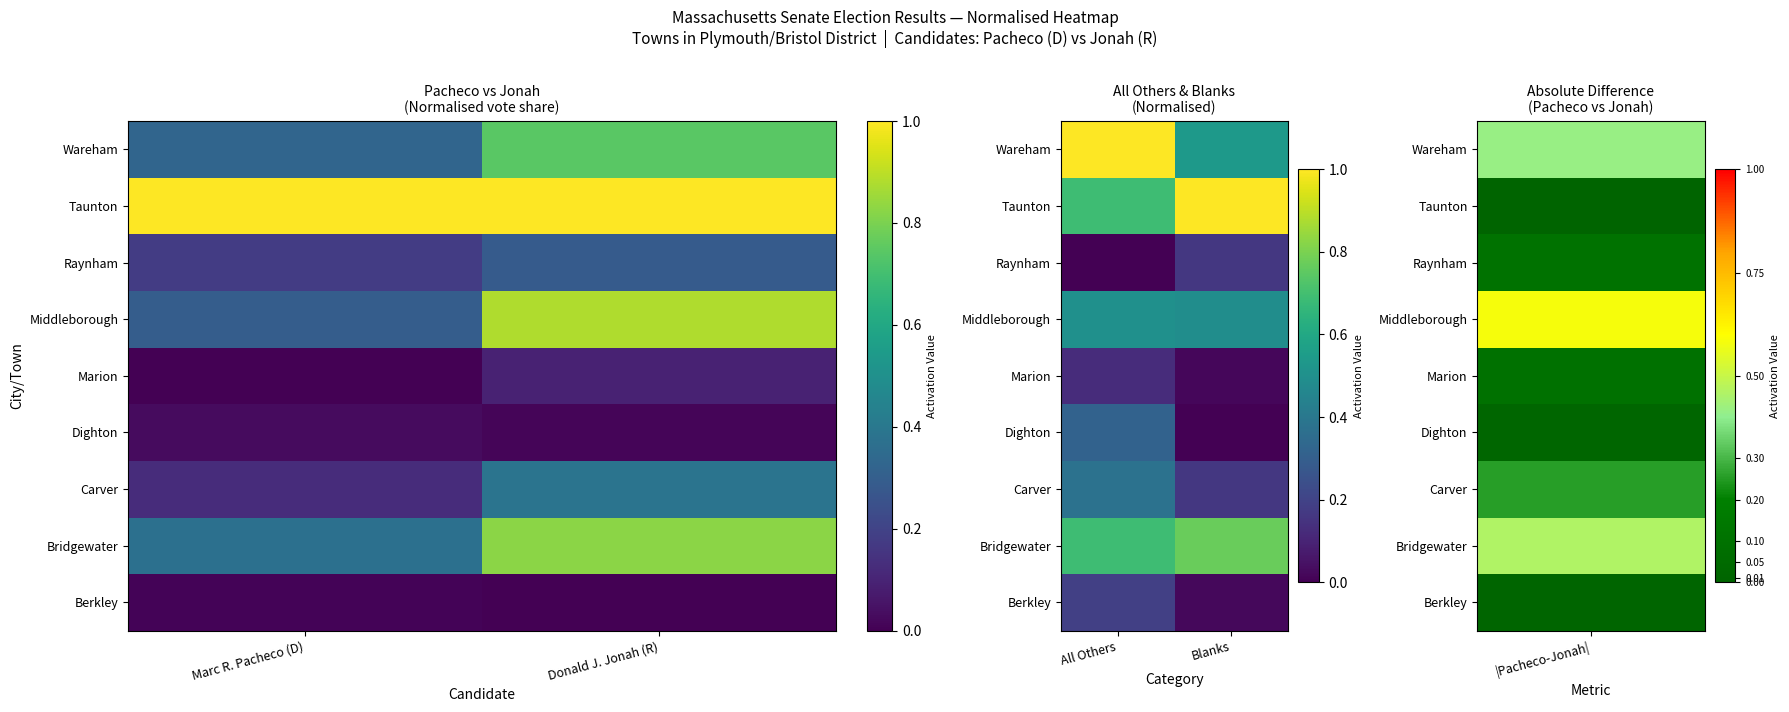

Is it true that Wareham equals 0.2 at Blanks?

False